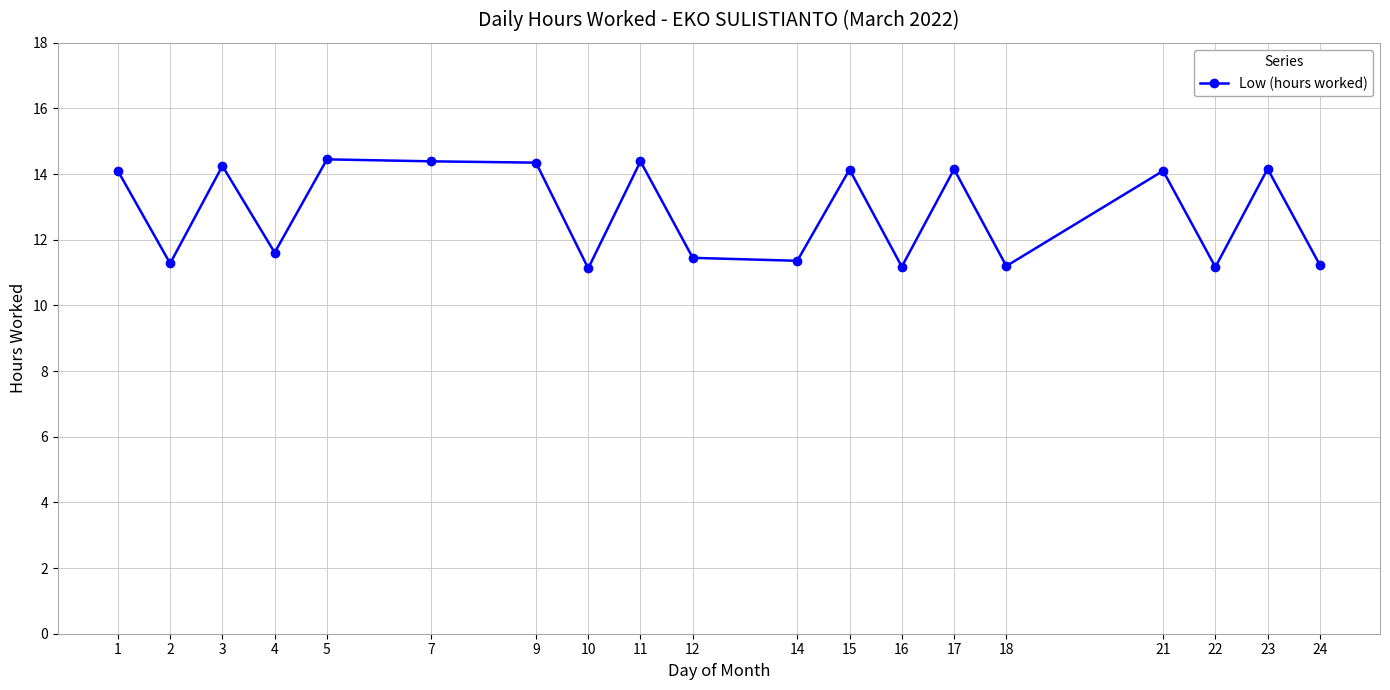

What is the change in value from 11 to 22?

-3.2